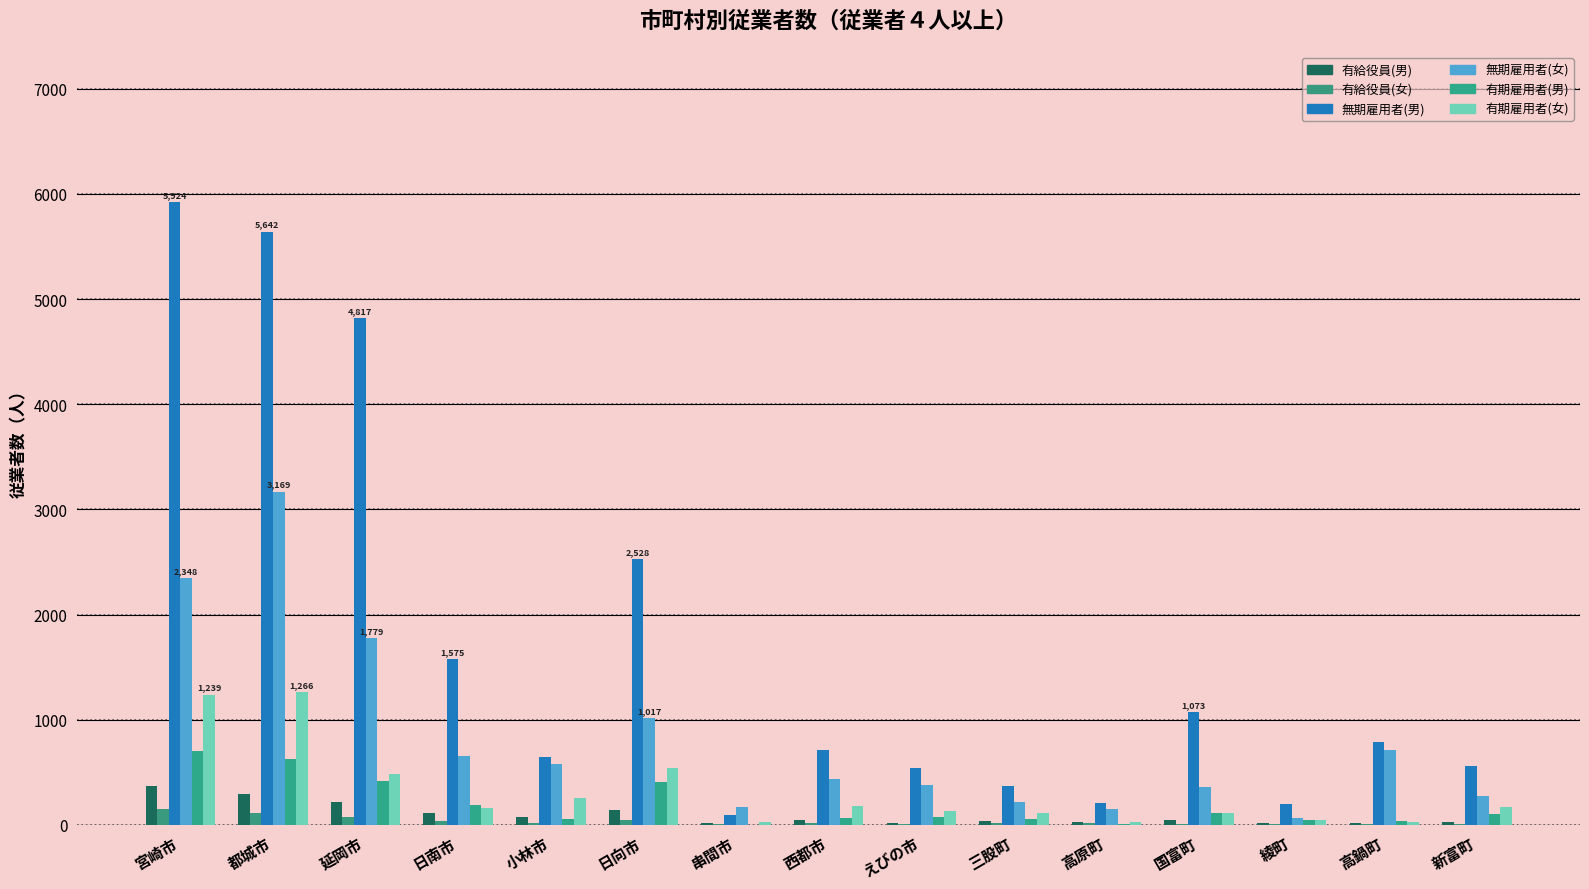

Rank the categories by 有期雇用者(男) value from highest to lowest.

宮崎市, 都城市, 延岡市, 日向市, 日南市, 国富町, 新富町, えびの市, 西都市, 小林市, 三股町, 綾町, 高鍋町, 高原町, 串間市